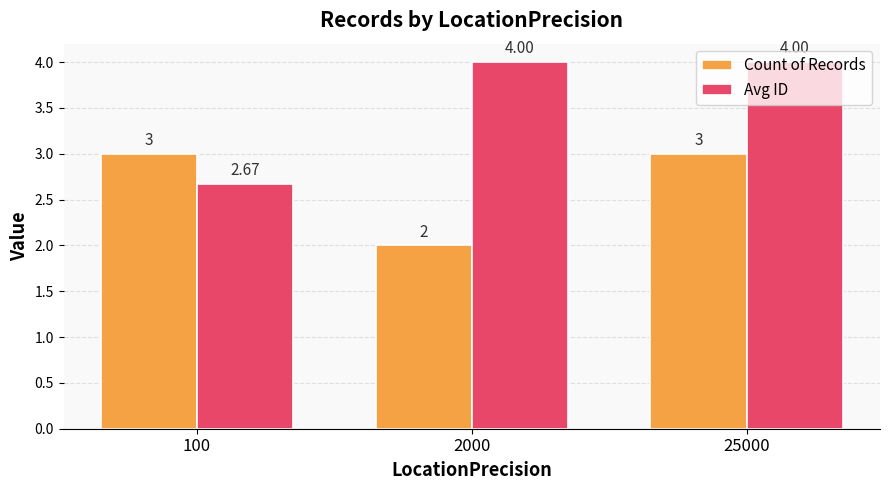

List the series in order of their overall mean, lowest first.

Count of Records, Avg ID